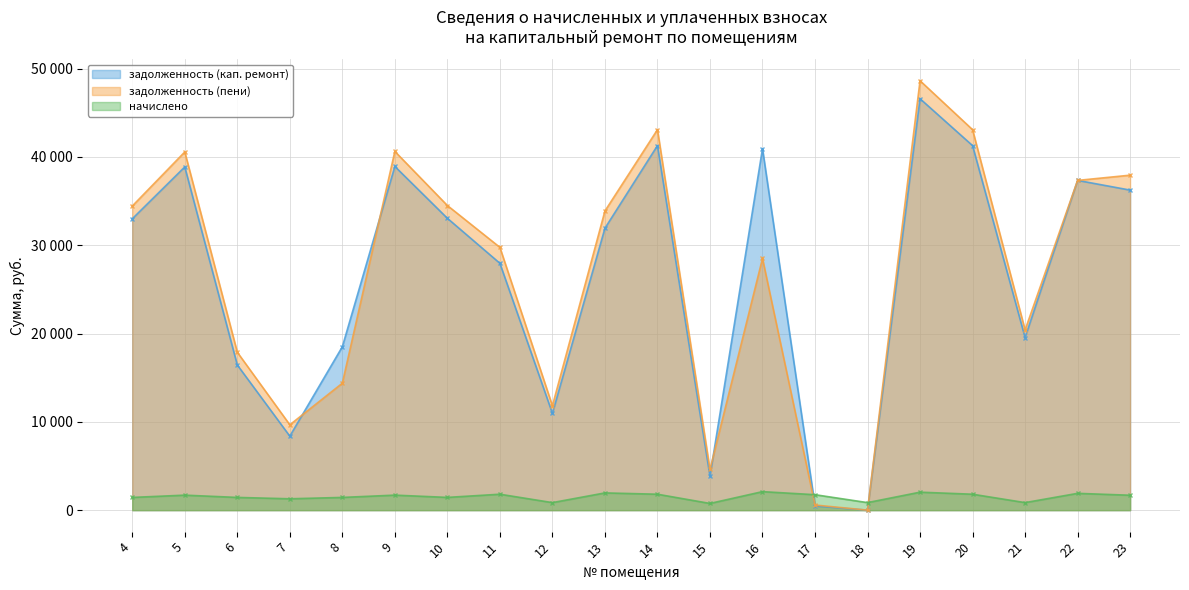

Which series changed the most between 7 and 9?

задолженность (пени)